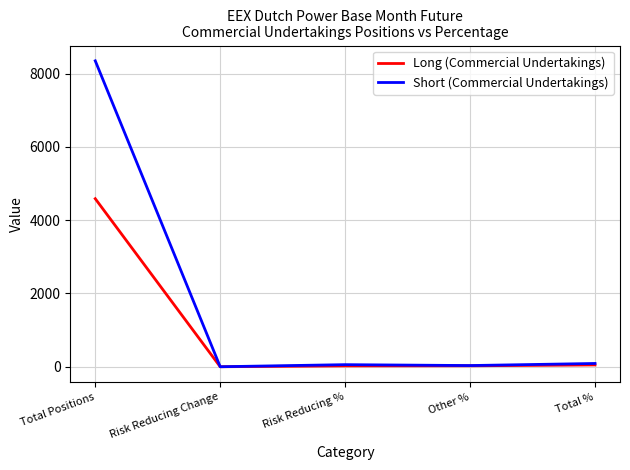

The value of Long (Commercial Undertakings) at Total % is 49.1. True or false?

True